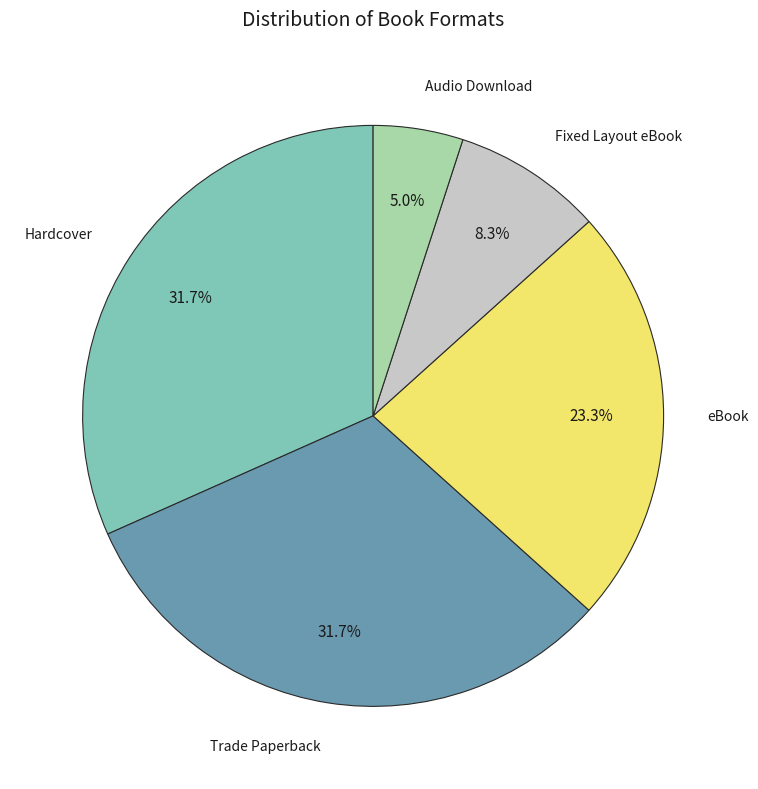

Count the number of slices in the pie.

5